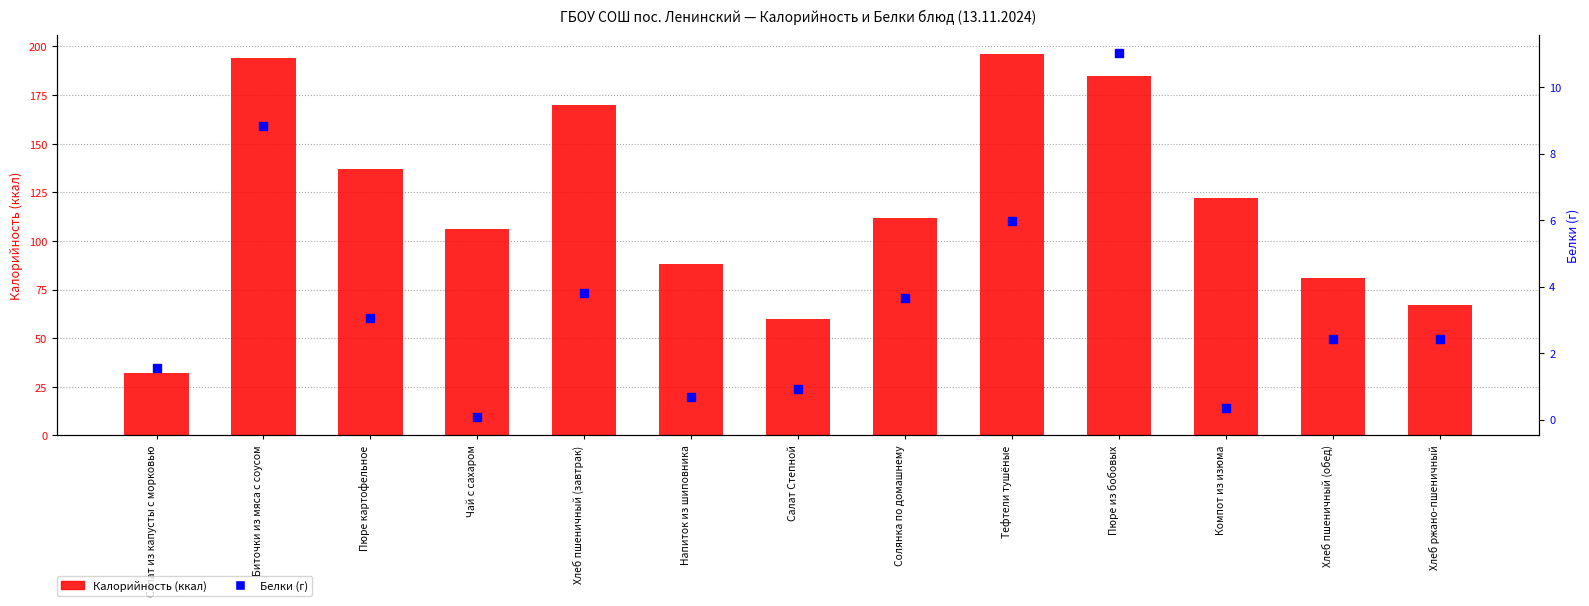

Which series has the largest Y range (max minus min)?

Калорийность